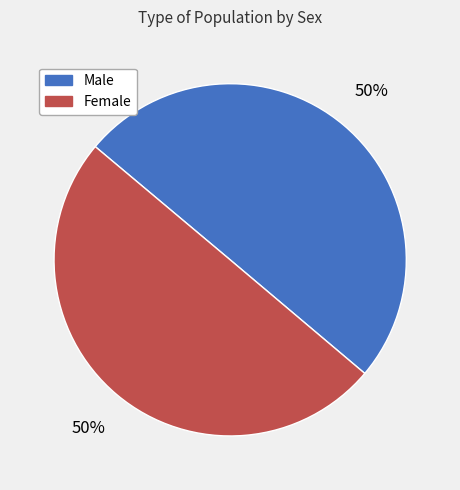

How many segments does this pie chart have?

2